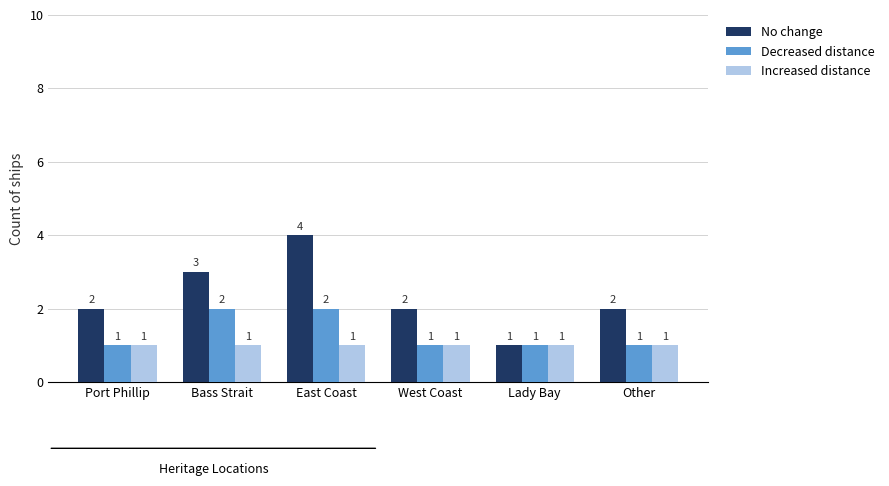

List the series in order of their overall mean, highest first.

No change, Decreased distance, Increased distance